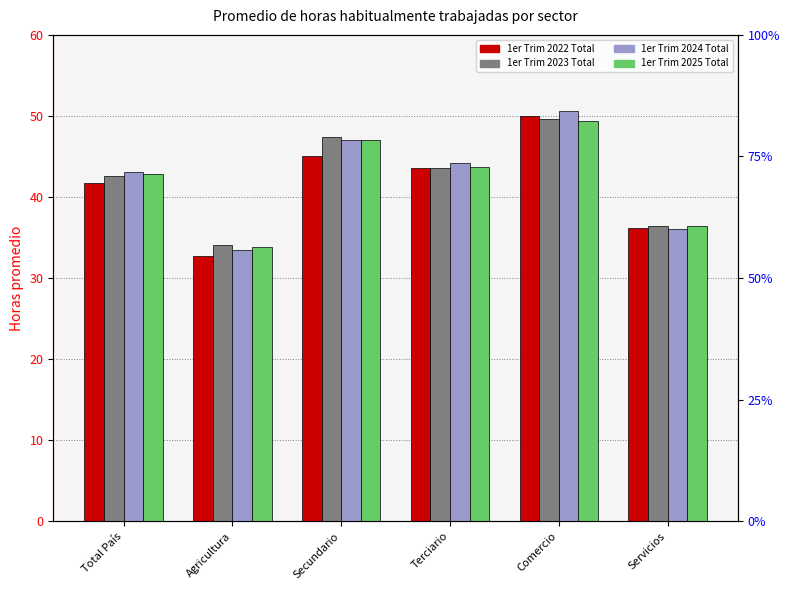

Are the bars grouped side by side (vs. stacked)?

Yes